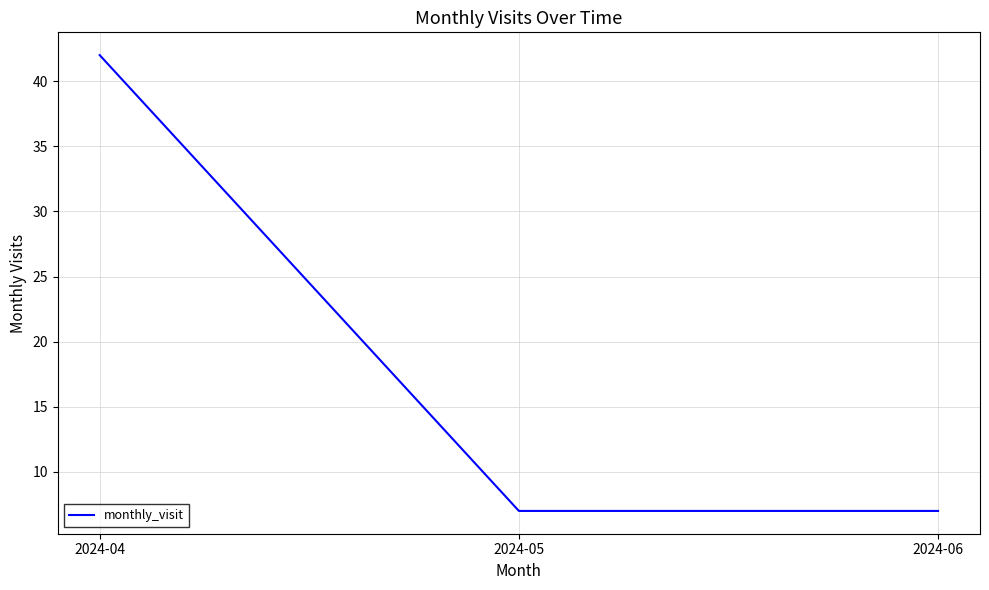

The value at 2024-06 is 4. True or false?

False